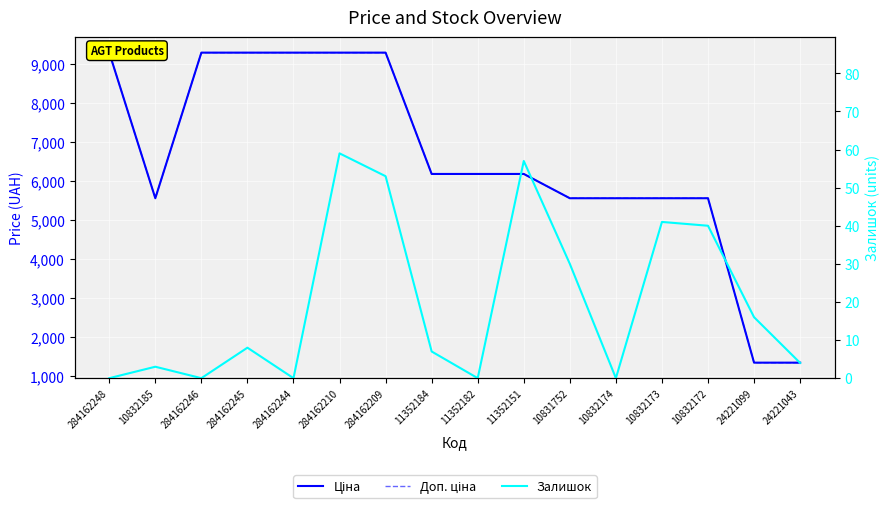

In Ціна, how many points are lower than both neighbors (excluding endpoints)?

1